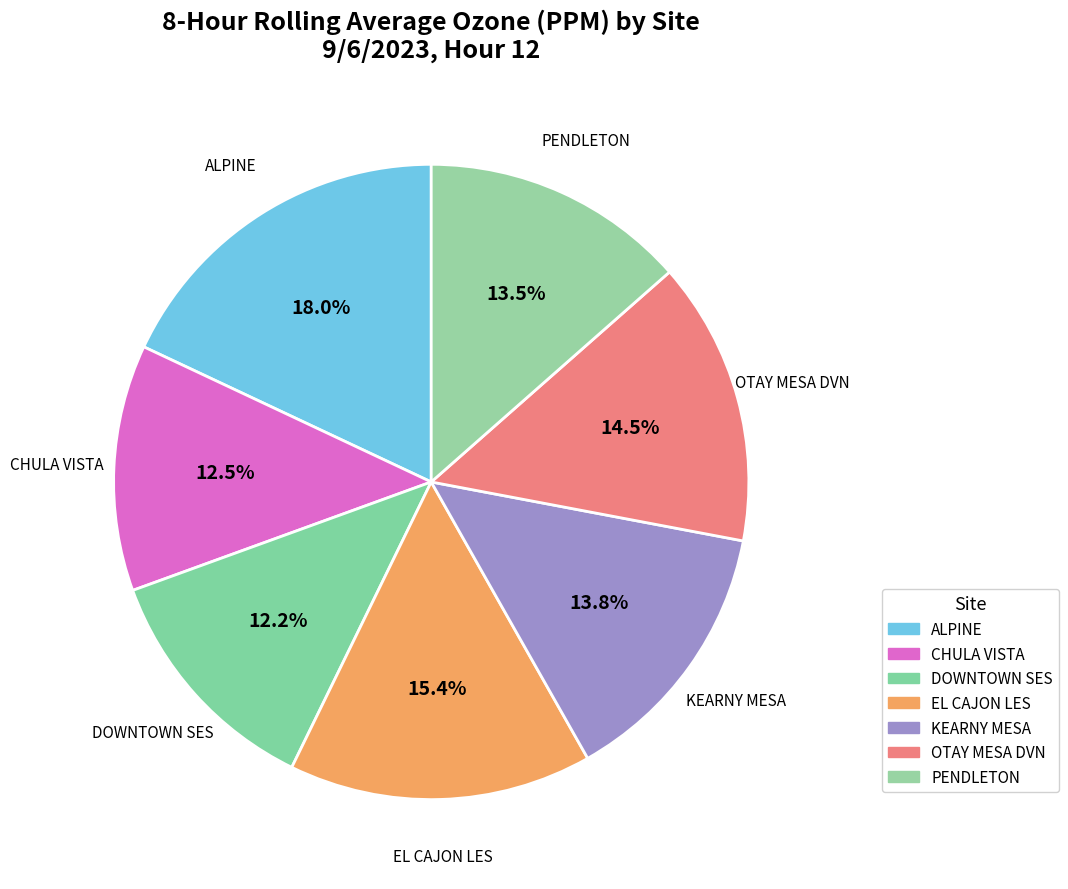

How many slices are in this pie chart?

7